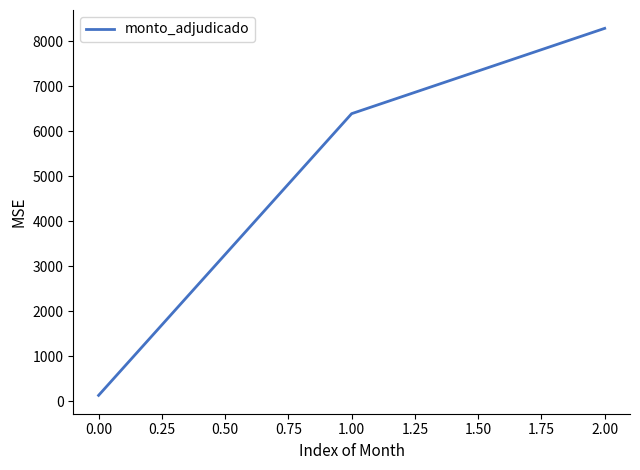

What is the ratio of the value at 2.00 to the value at 1.00?

1.3